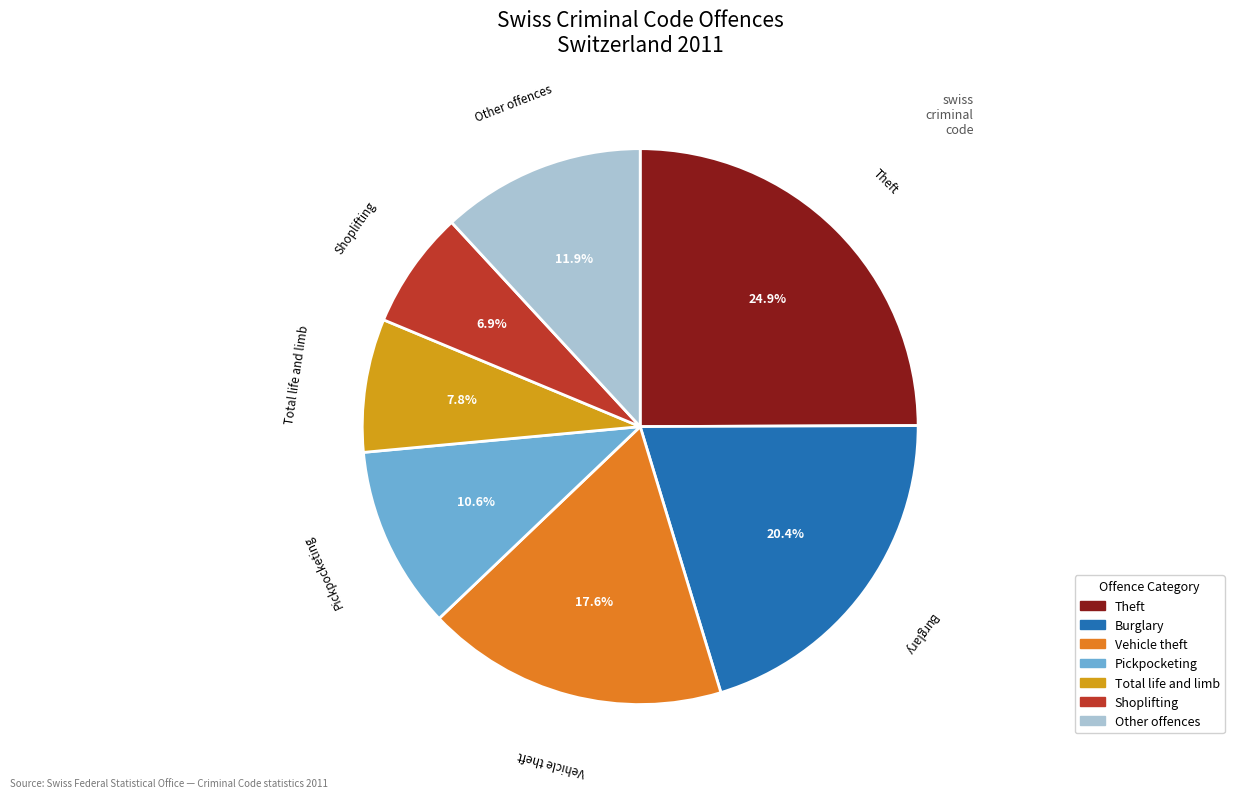

Is there any slice that represents more than half of the pie?

No